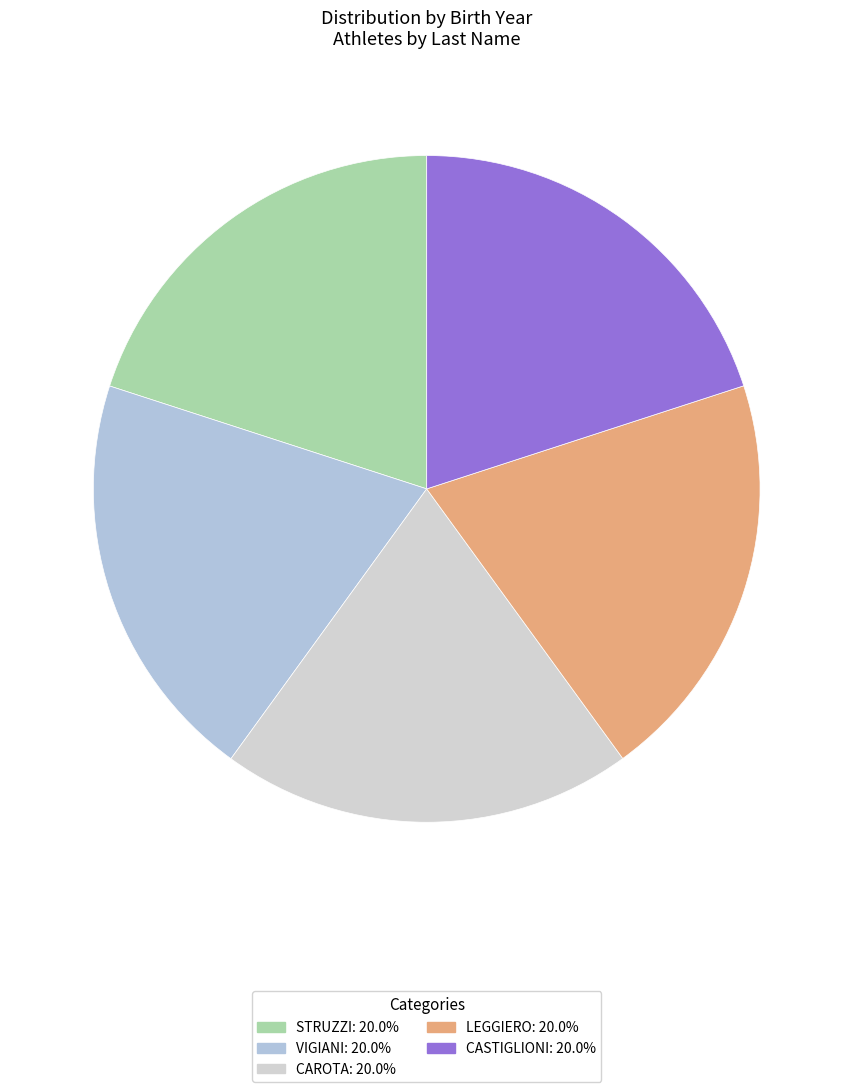

Count the number of slices in the pie.

5